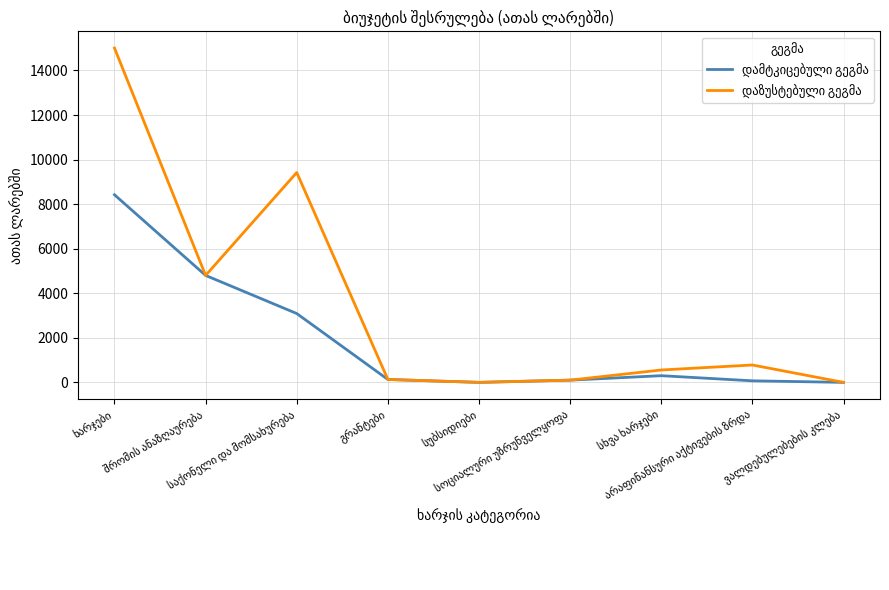

What is the maximum value for დამტკიცებული გეგმა?

8420.0